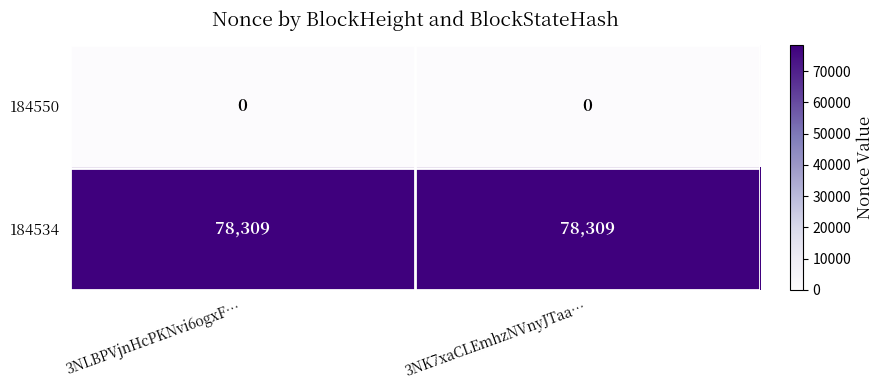

What is the greatest value displayed?

78309